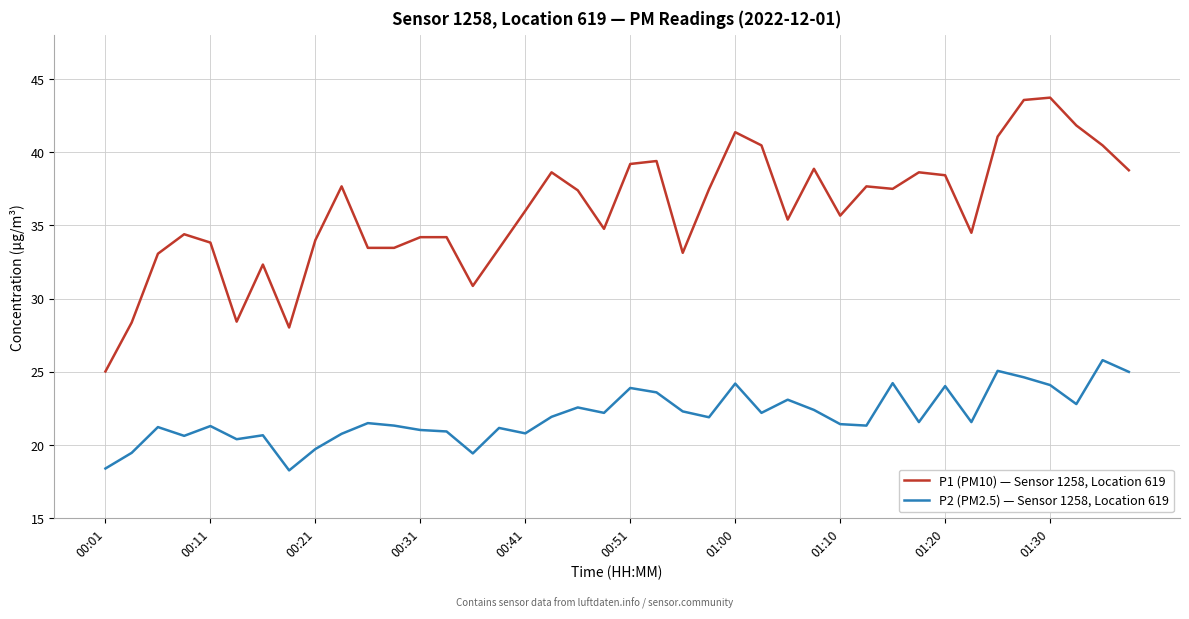

What is the greatest value displayed?

43.7